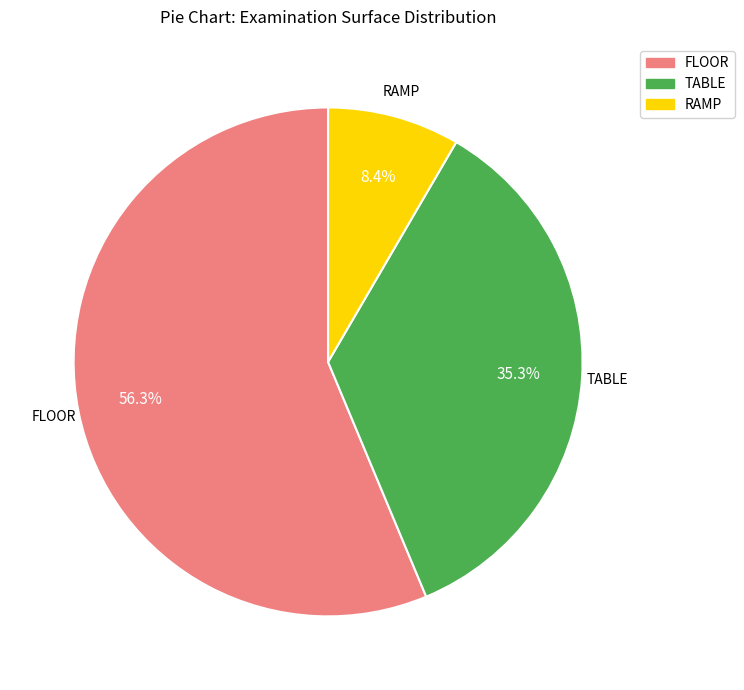

Between RAMP and TABLE, which is larger?

TABLE